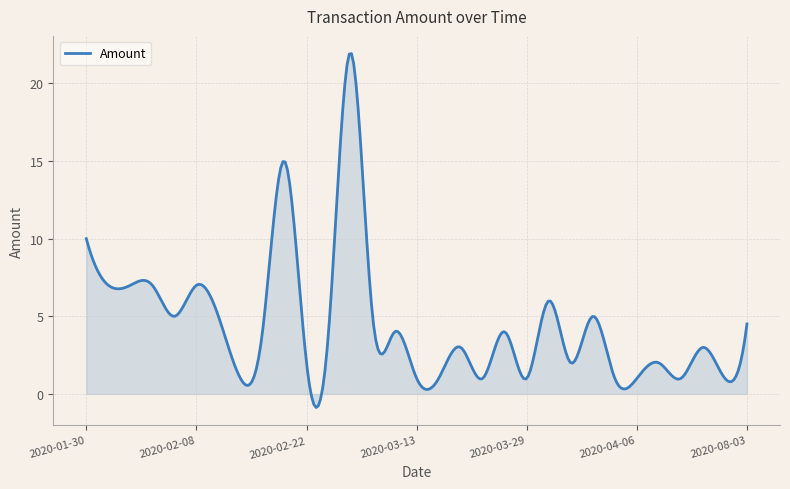

Does the chart have visible grid lines?

Yes